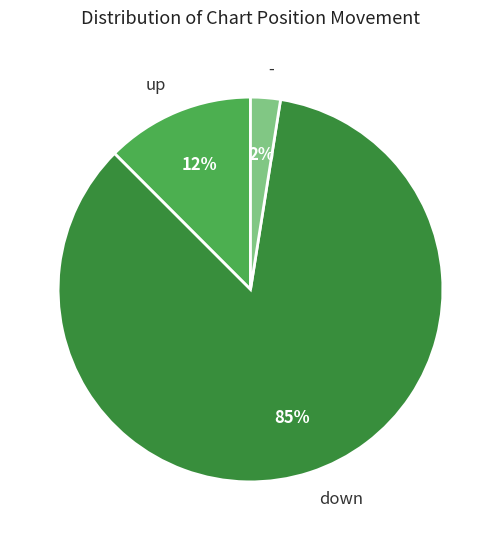

Does up account for over 50% of the chart?

No